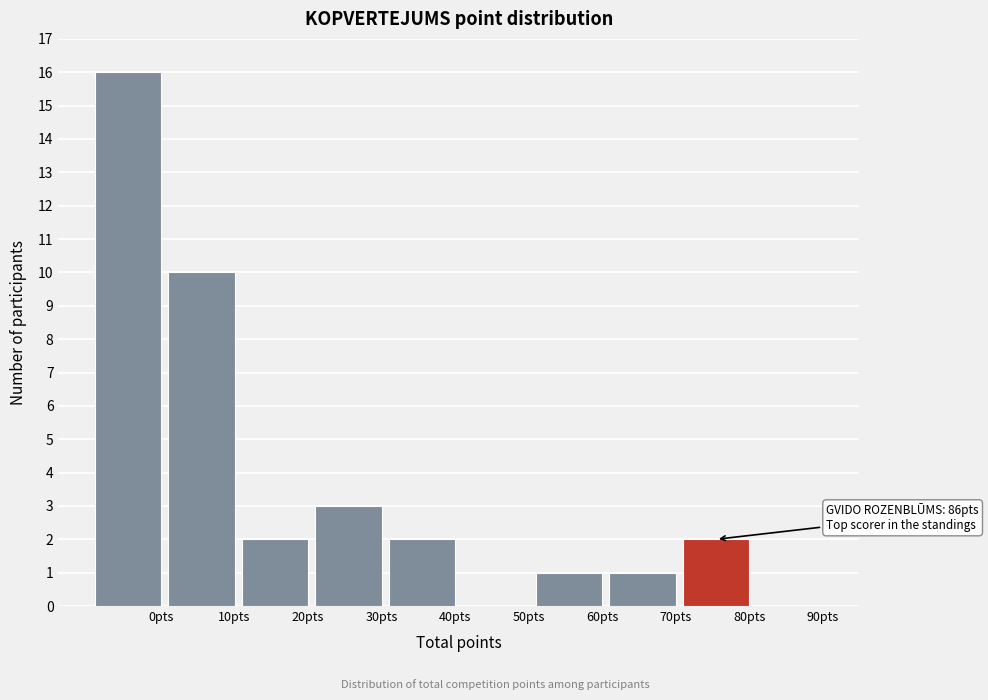

Reading left to right, extract all data points from this chart.

0pts=16	10pts=10	20pts=2	30pts=3	40pts=2	50pts=0	60pts=1	70pts=1	80pts=2	90pts=0